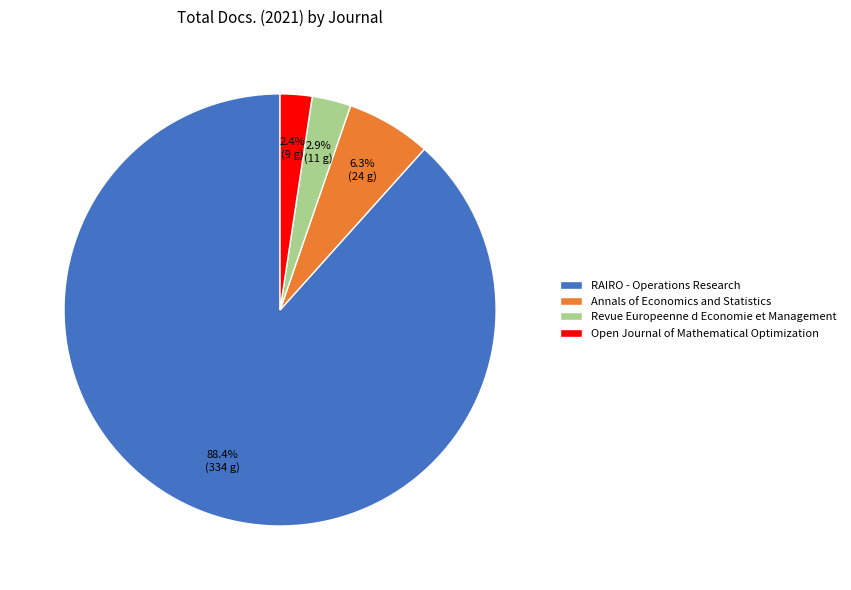

How many slices are in this pie chart?

4